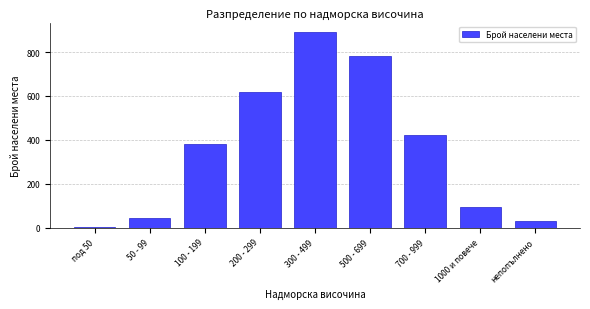

Reading left to right, list all the values displayed in this chart.

под 50=5	50 - 99=45	100 - 199=380	200 - 299=620	300 - 499=890	500 - 699=780	700 - 999=420	1000 и повече=95	непопълнено=30